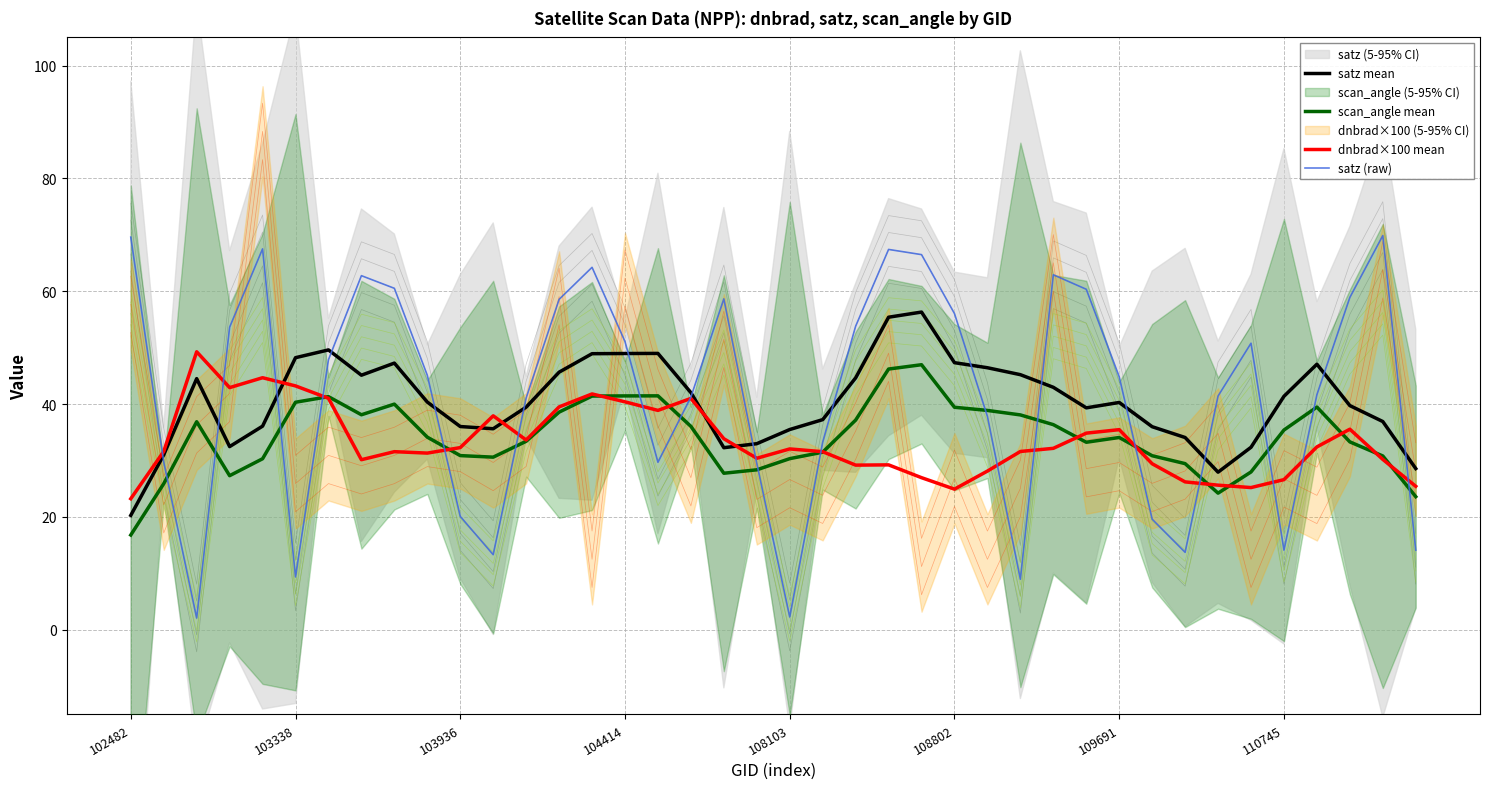

Which category has the highest value in the satz mean series?

24